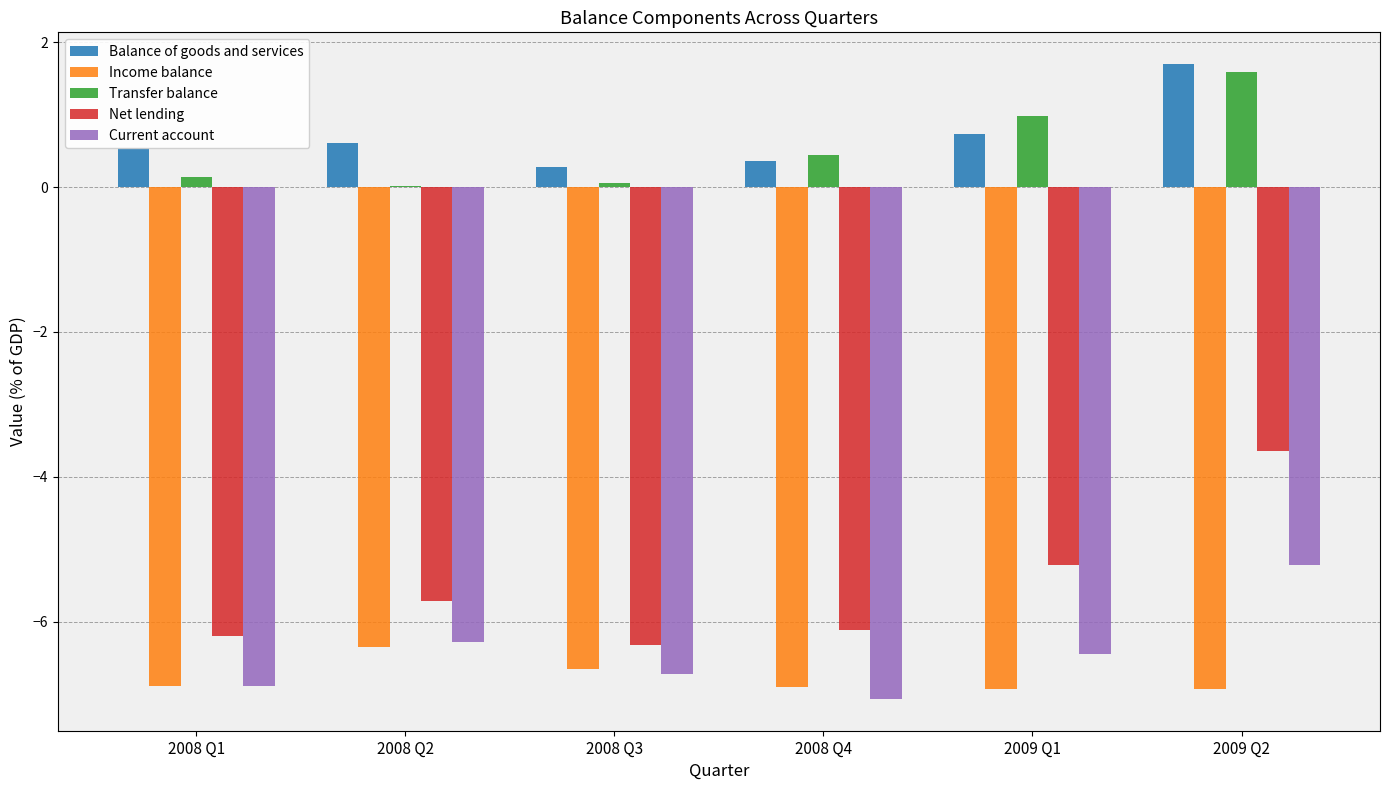

What is the maximum value shown in the chart?

1.7